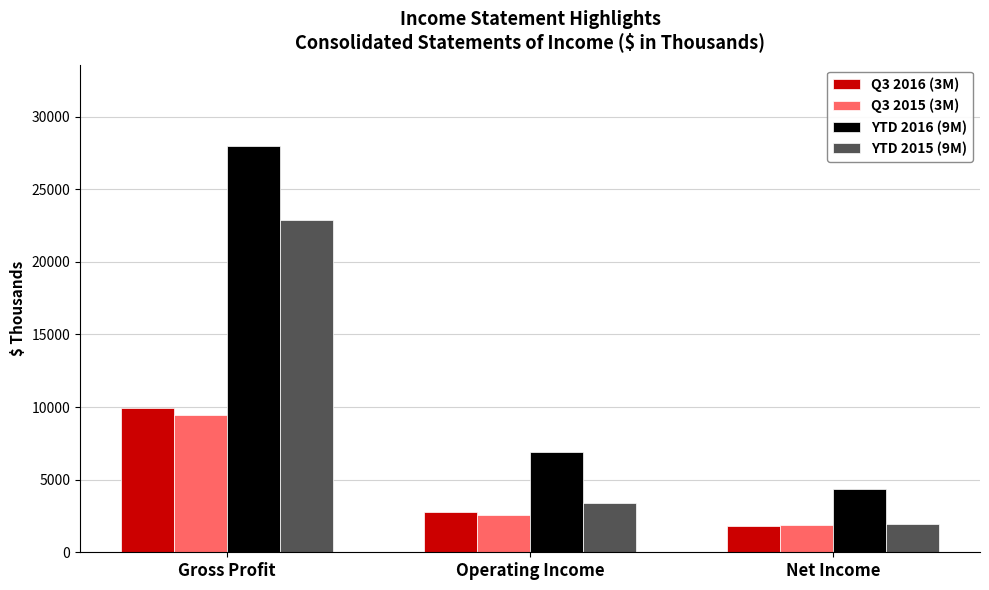

Which series has the largest range (max minus min)?

YTD 2016 (9M)